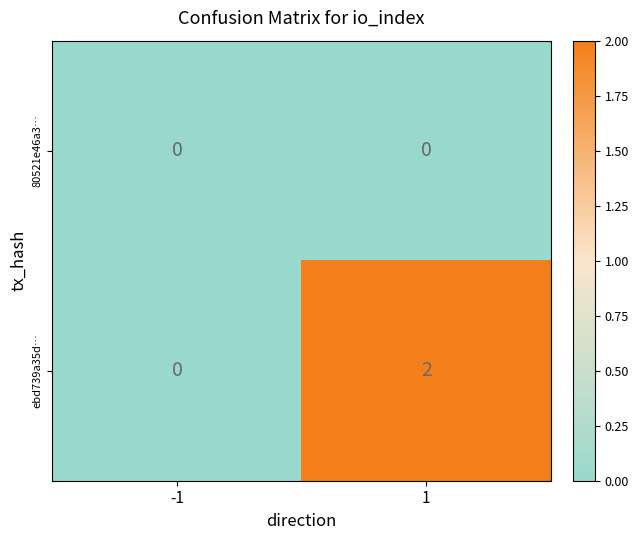

The value of ebd739a35d… at -1 is 1. True or false?

False